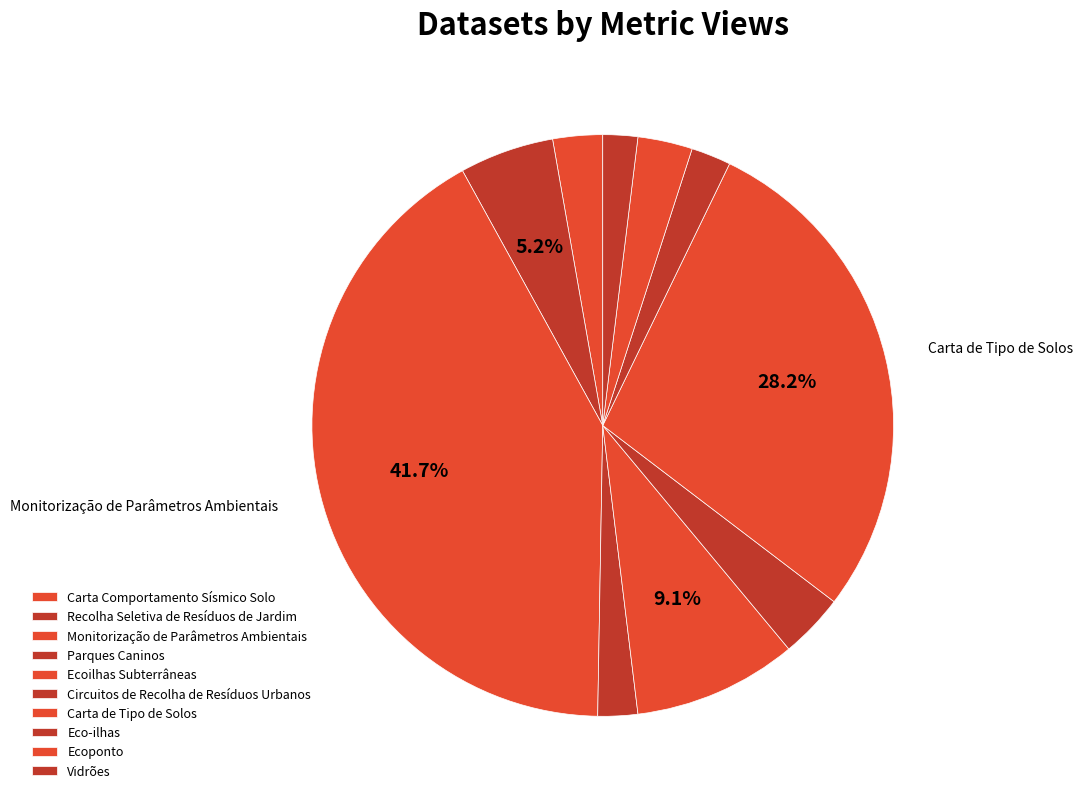

How many segments does this pie chart have?

10